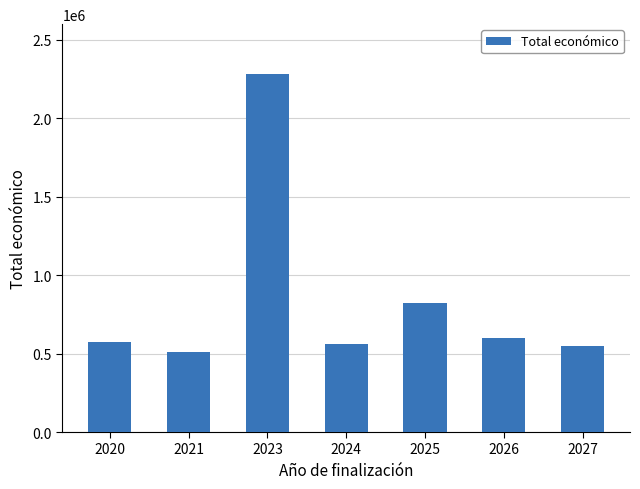

Reading right to left, what are all the values shown in this chart?

2027=550111	2026=598909	2025=821635	2024=562330	2023=2282631	2021=511047	2020=573623